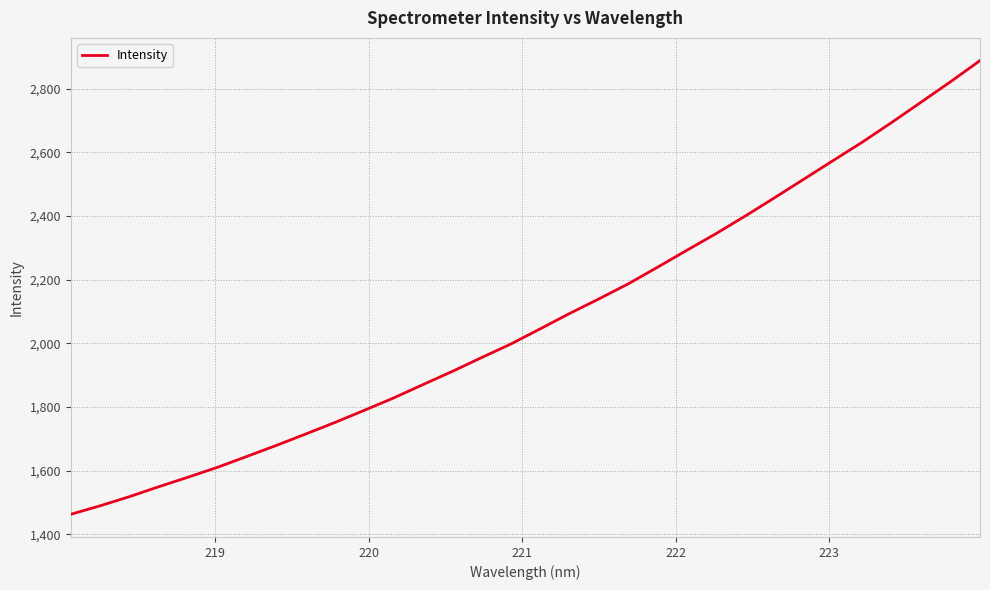

What is the maximum value shown in the chart?

2887.7